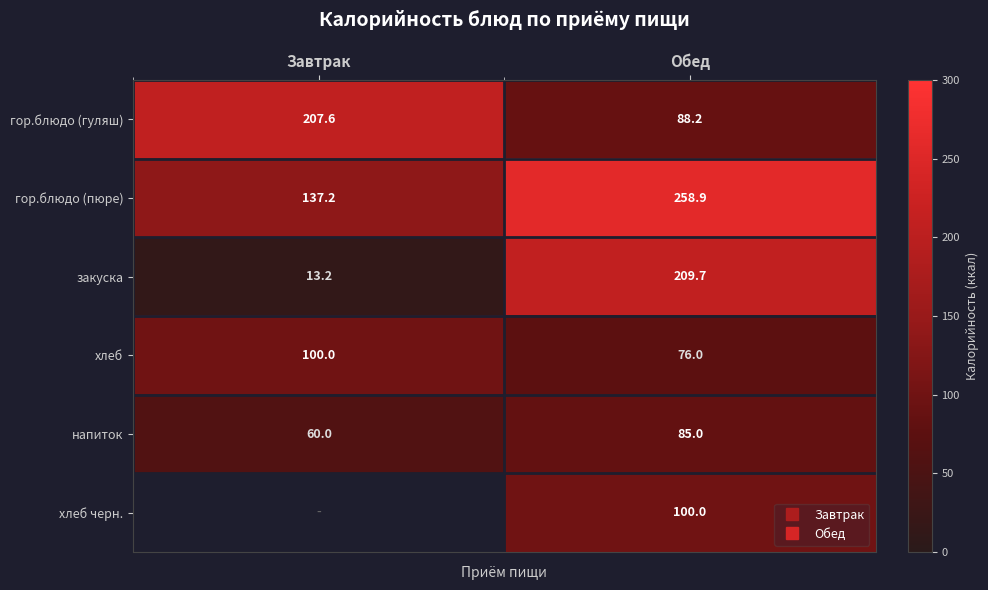

At which label does гор.блюдо (пюре) first exceed 258?

Обед